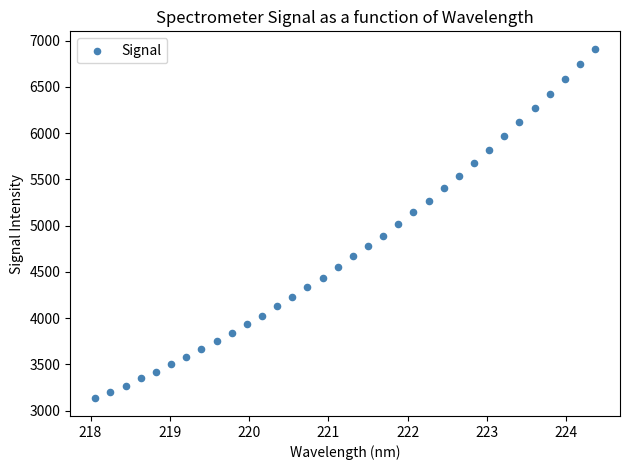

What is the range of Y values (max minus min)?

3779.4